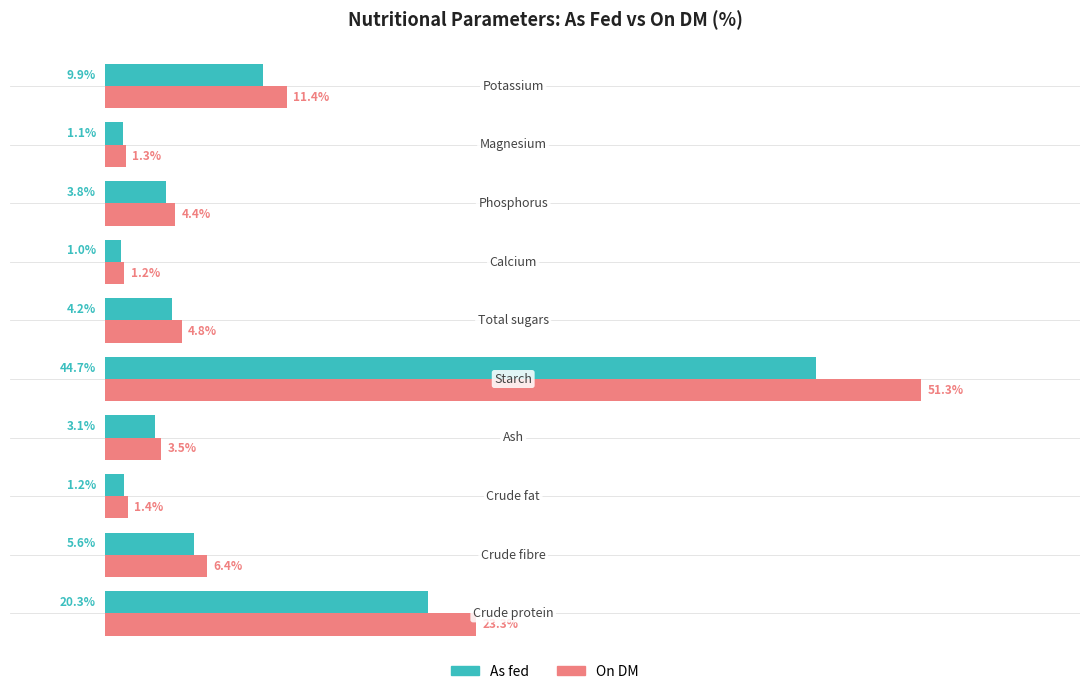

Which series has the largest total across all categories?

On DM